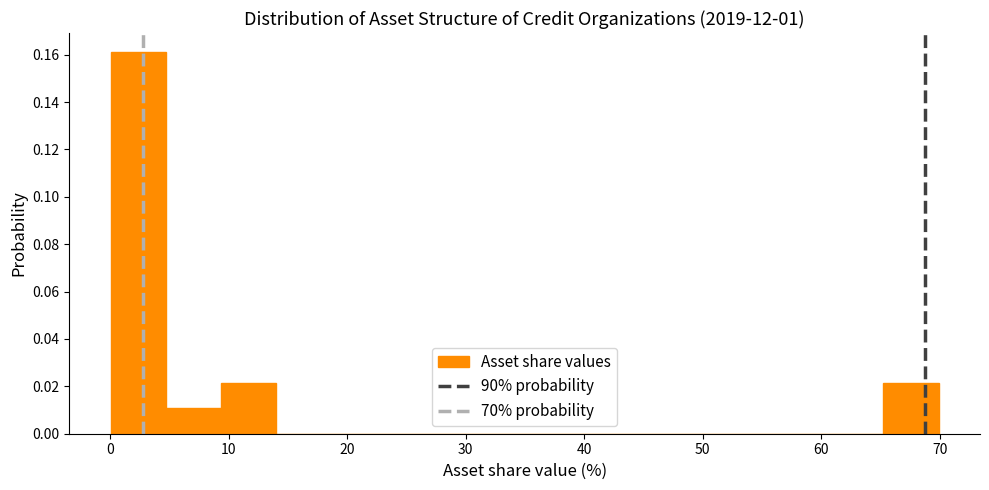

What is the height of the bar covering 0 to 5 on the x-axis? Neither the bar edges nor the heights are printed on the chart, so give them approximately, as read against the axes.

0.162